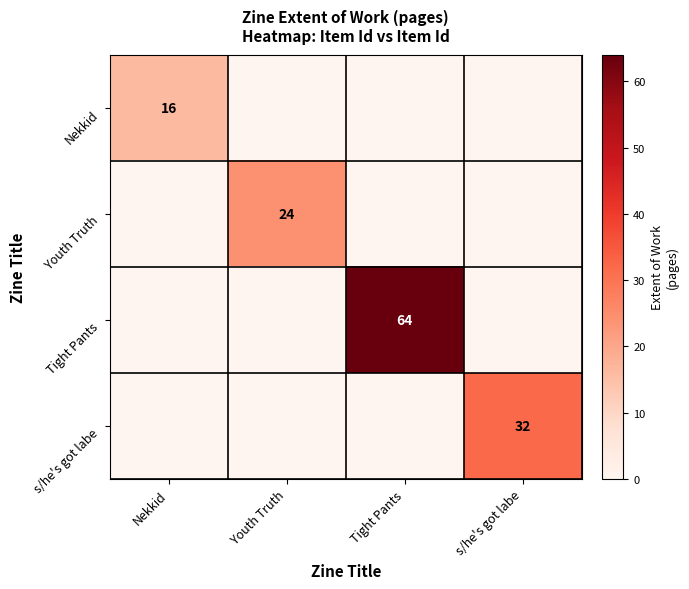

True or false: Nekkid has a value of 16 at Nekkid.

True